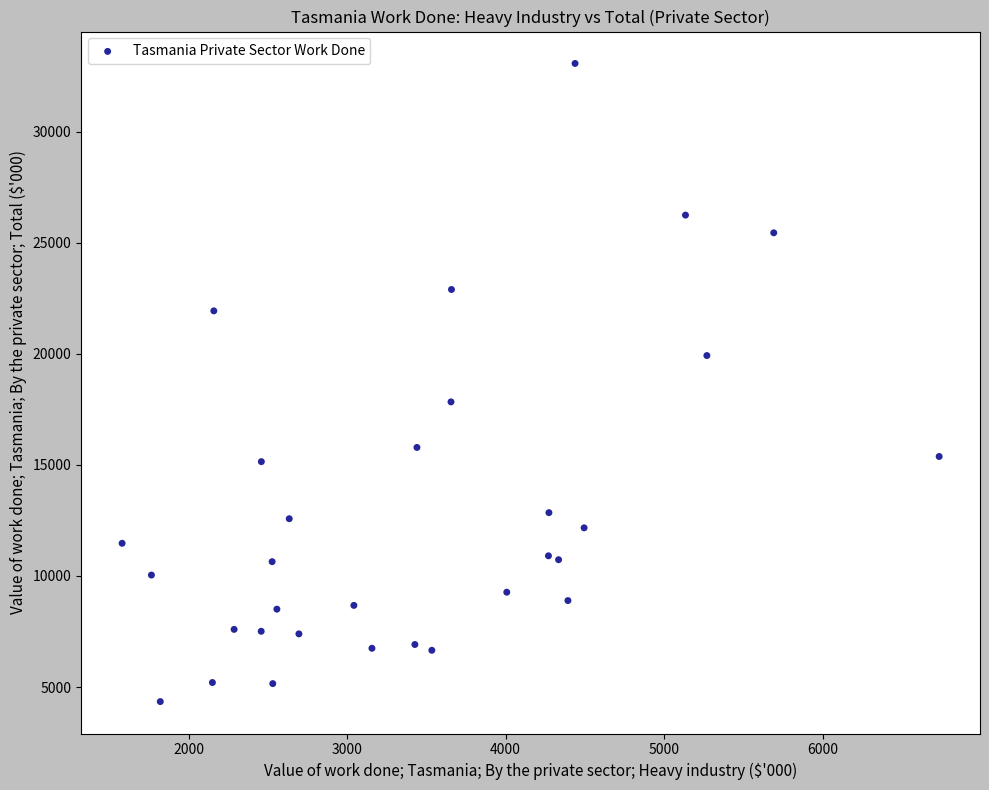

What is the range of Y values (max minus min)?

28721